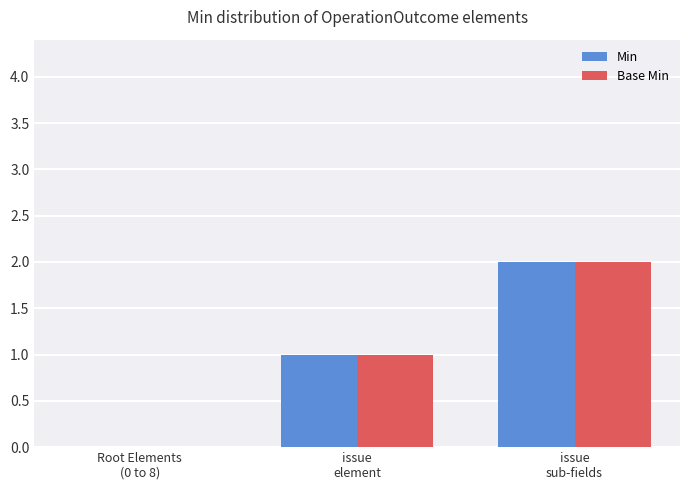

What is the sum of all Min values?

3